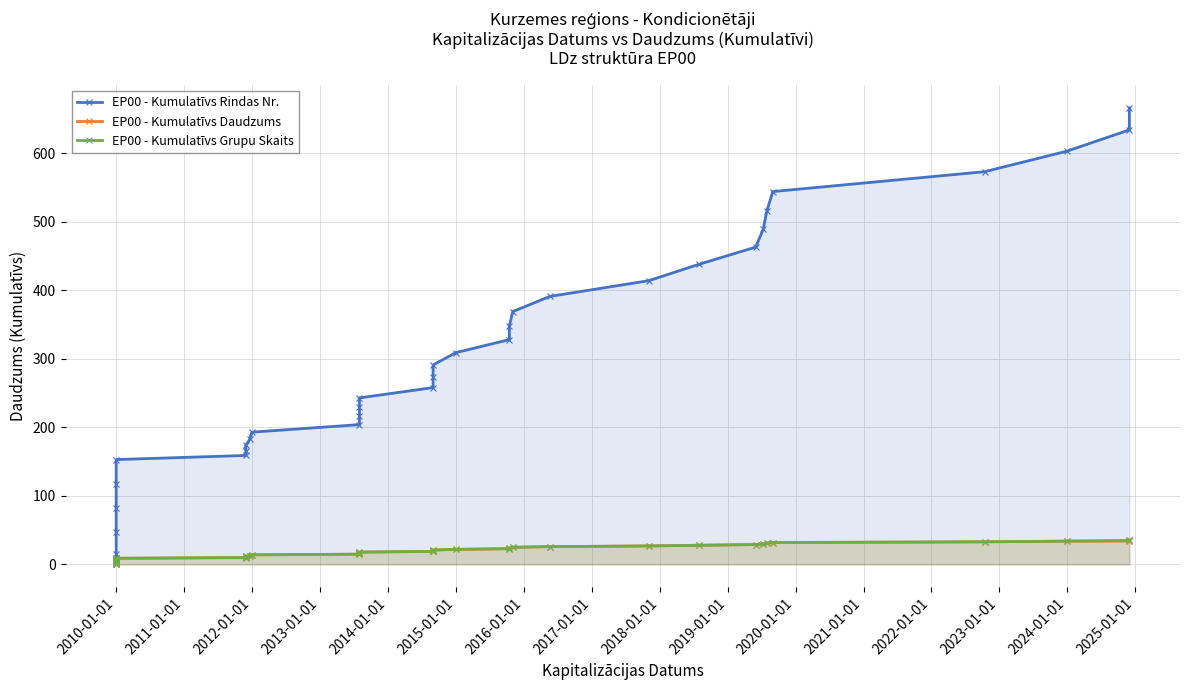

What is the label of the 2nd point from the left?

2010-01-01